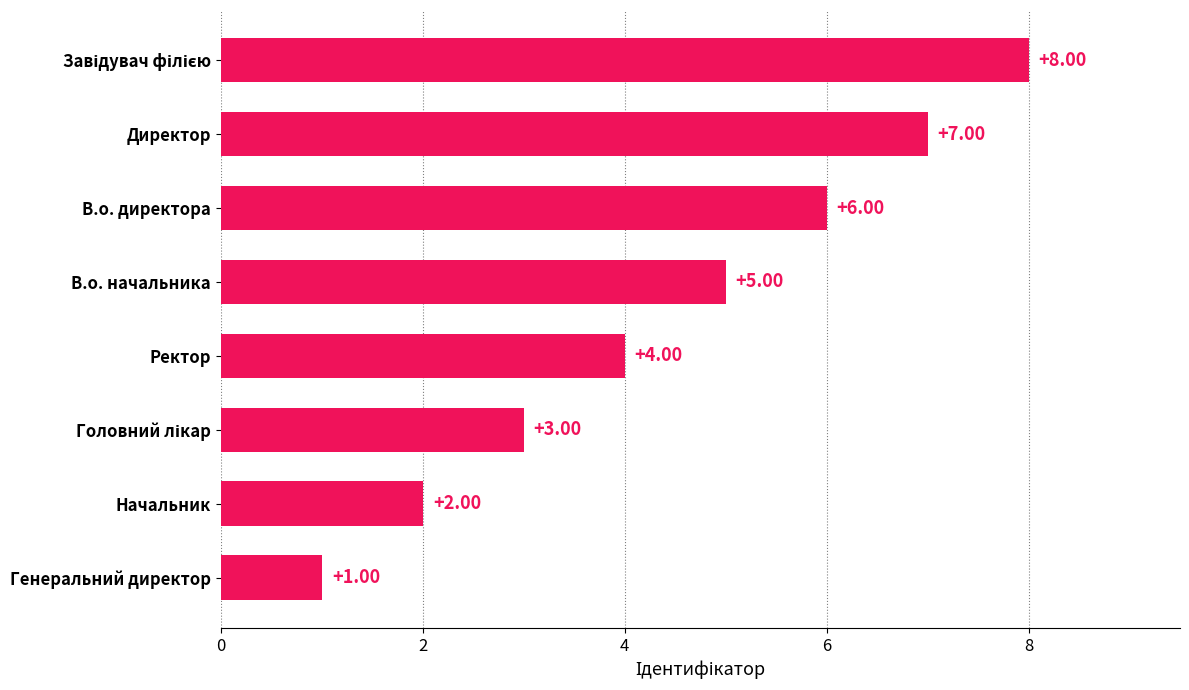

Which category has the lowest value across all series?

Генеральний директор